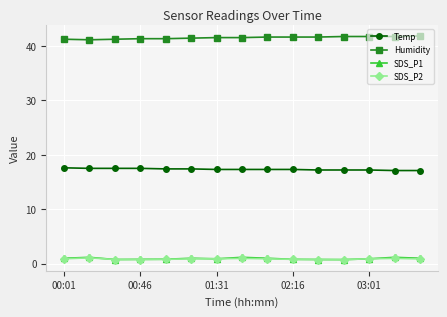

What is the value of the SDS_P1 point at the 6th from the left?

1.0